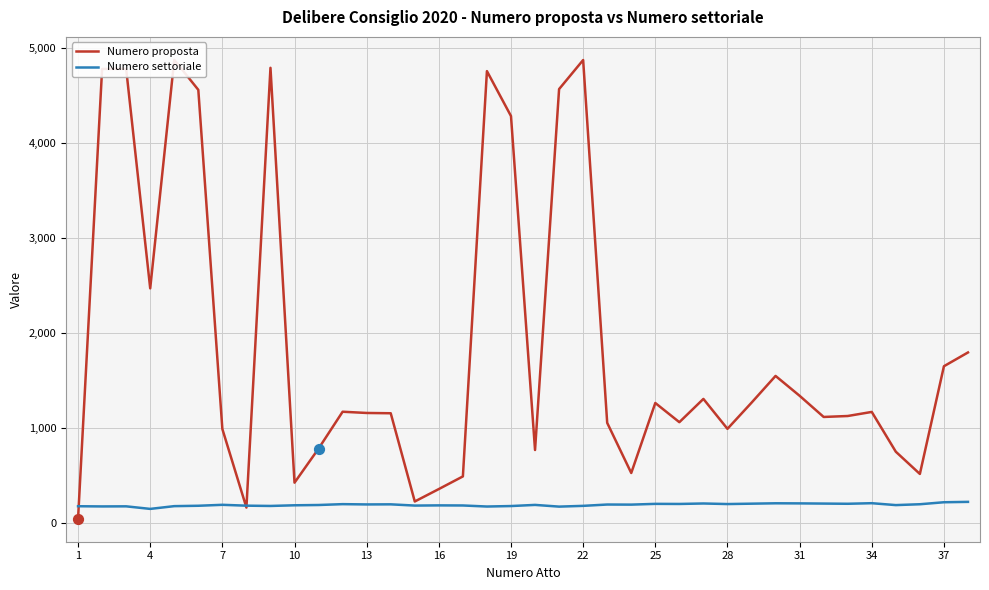

Which series has the largest total across all categories?

Numero proposta